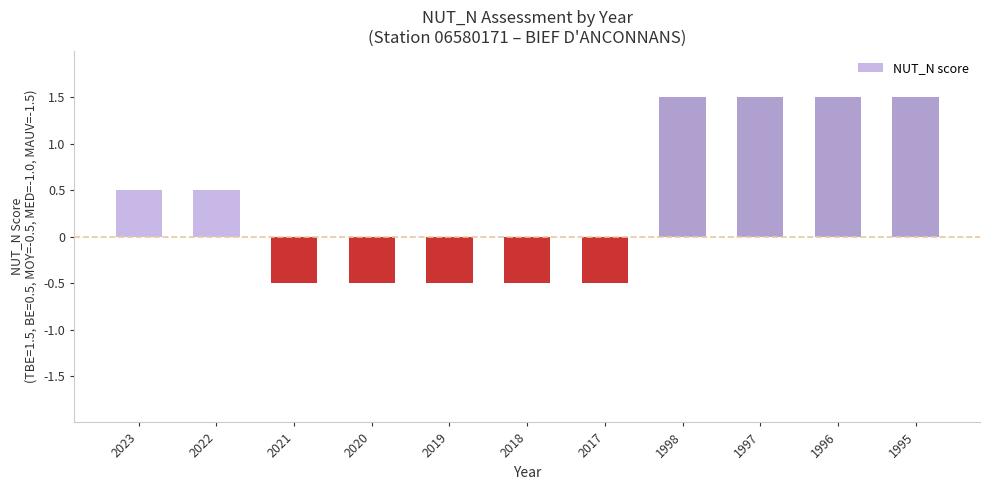

How many values are between 0 and 1?

2